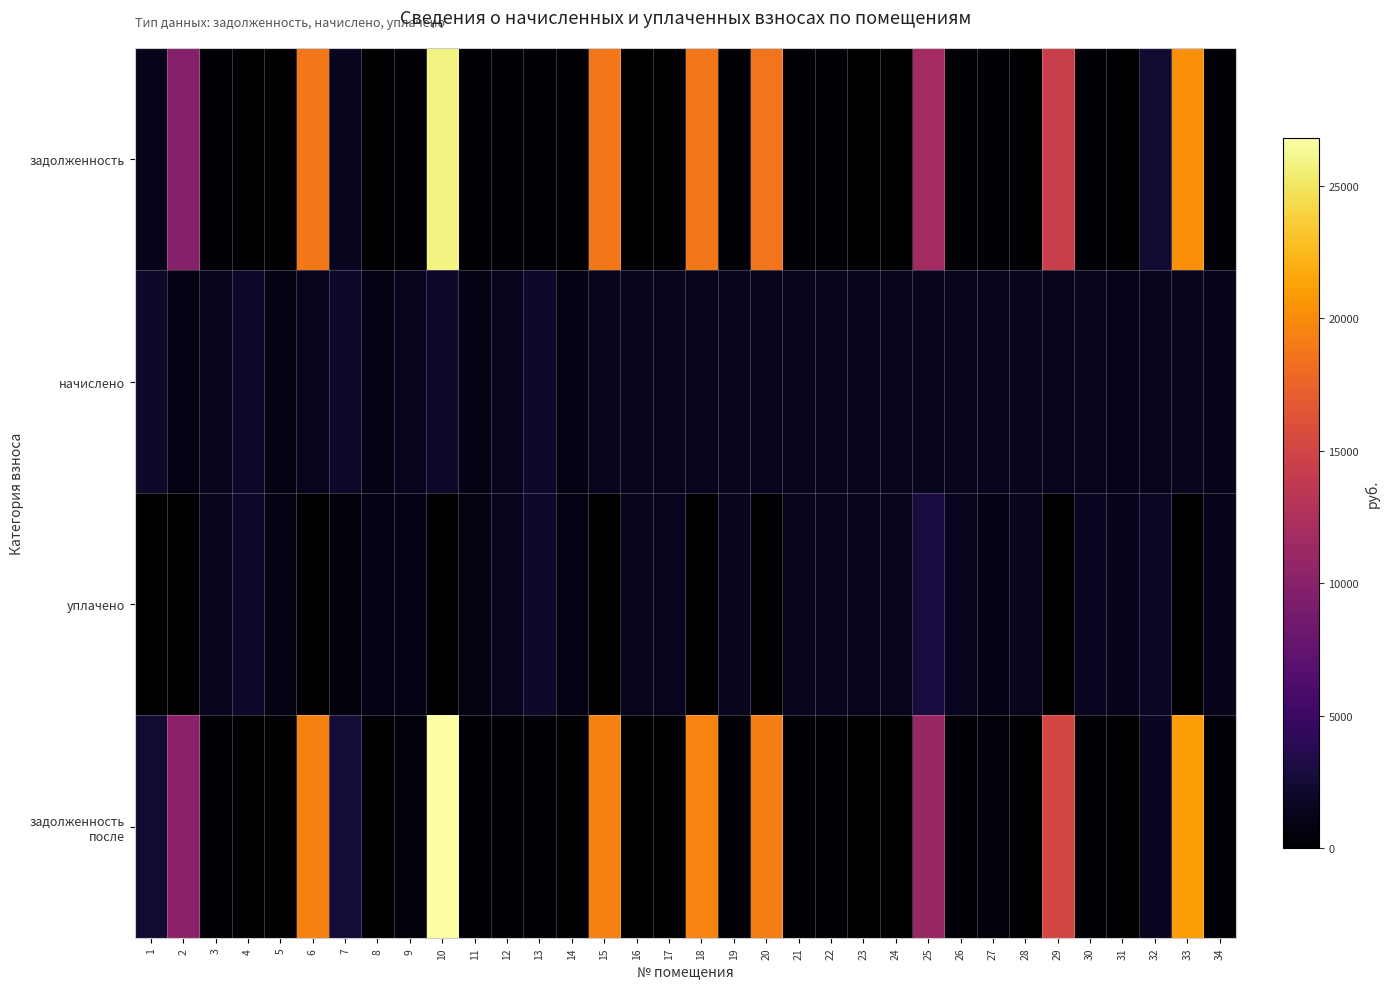

List the series in order of their peak value, lowest first.

начислено, уплачено, задолженность, задолженность после